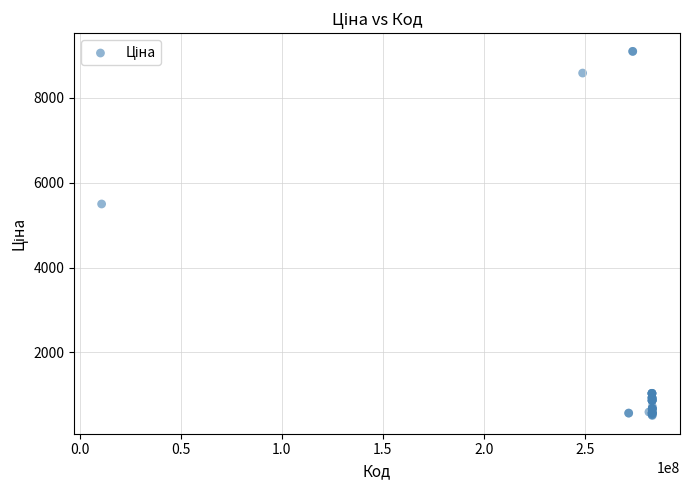

What Y value in the scatter plot is closest to 4803?

5497.3